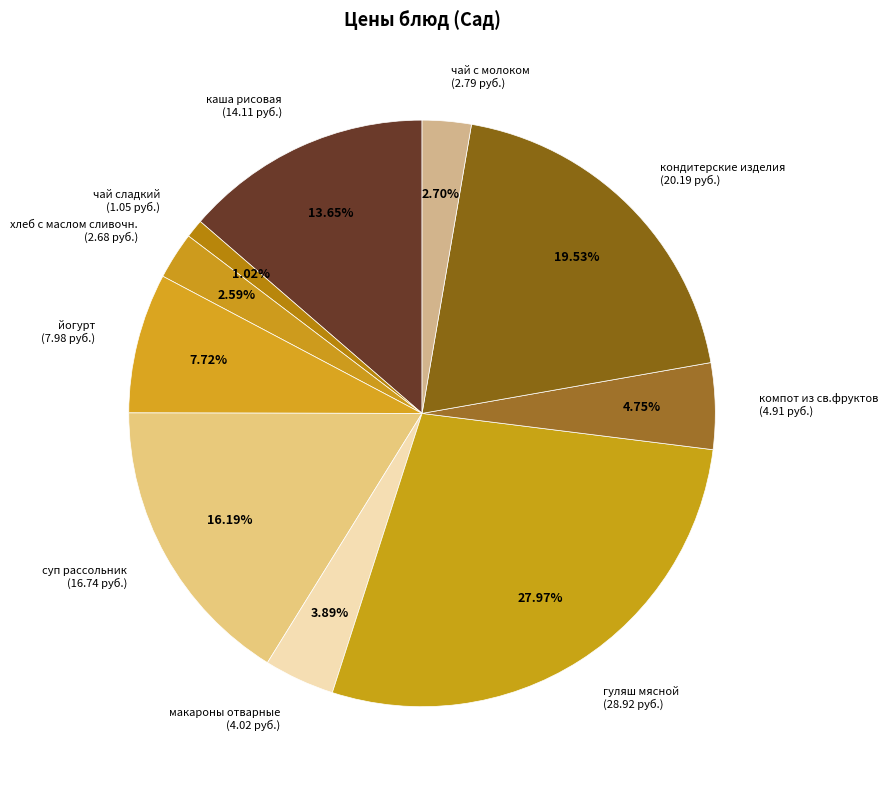

What percentage is the кондитерские изделия slice, to the nearest percent?

20%